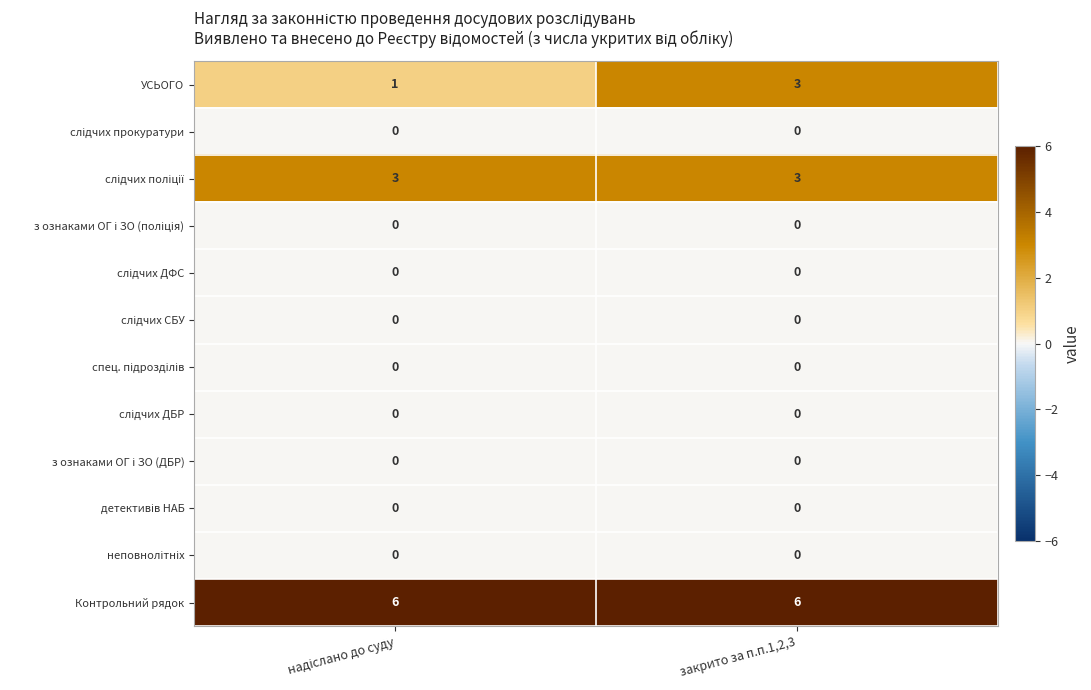

Count the number of categories in the chart.

2